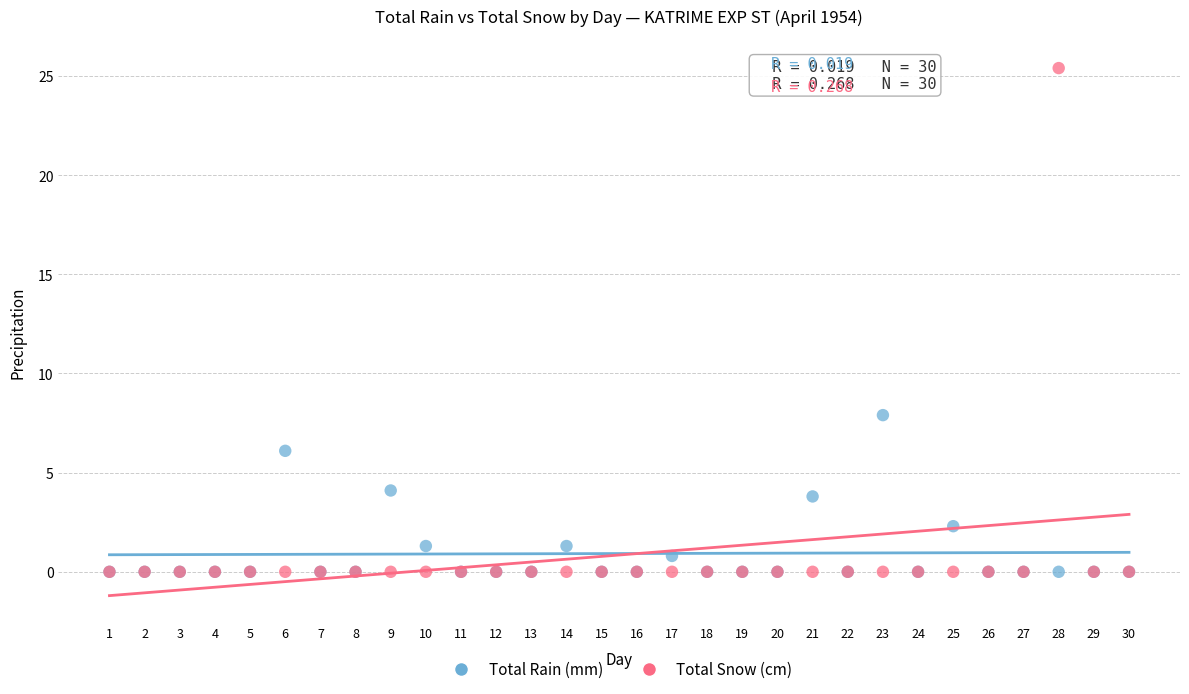

Which series has the widest spread of Y values?

Total Snow (cm)